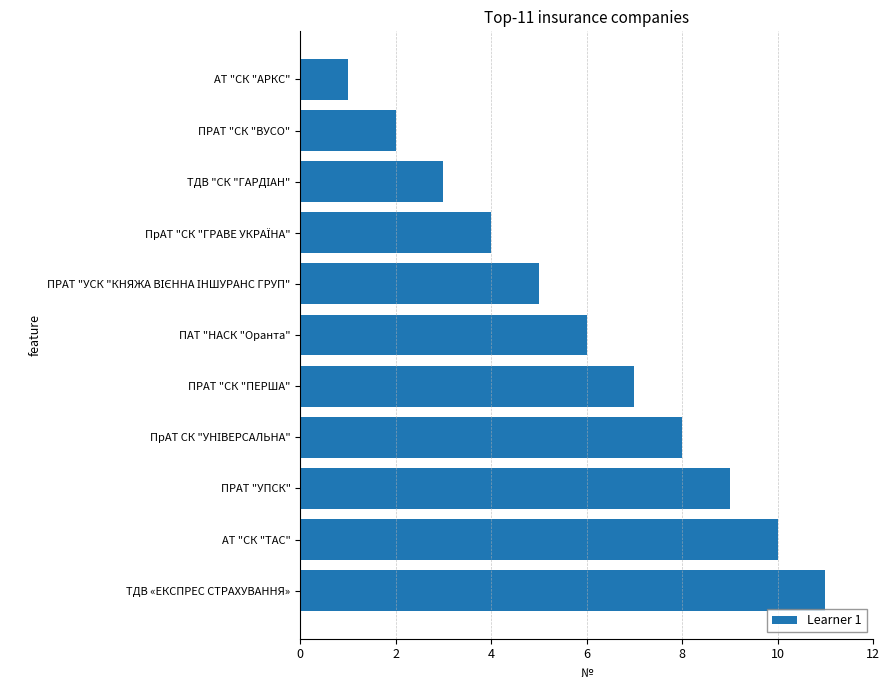

How many bars are there in total?

11